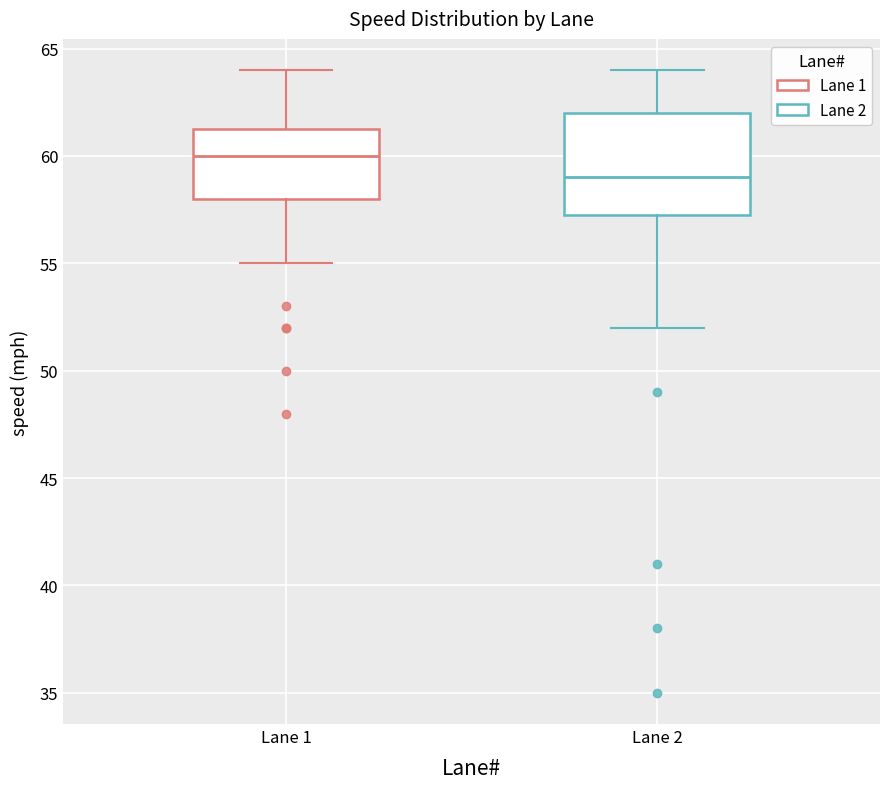

Reading left to right, read every box against the y-axis: the position of its median line, the range the box covers, and the ends of its whiskers. The values are not printed on the chart, so give them approximately, as read against the axis.

Lane 1: median 60.0, box 58.0 to 61.5, whiskers 55.0 to 64.0
Lane 2: median 59.0, box 57.5 to 62.0, whiskers 52.0 to 64.0